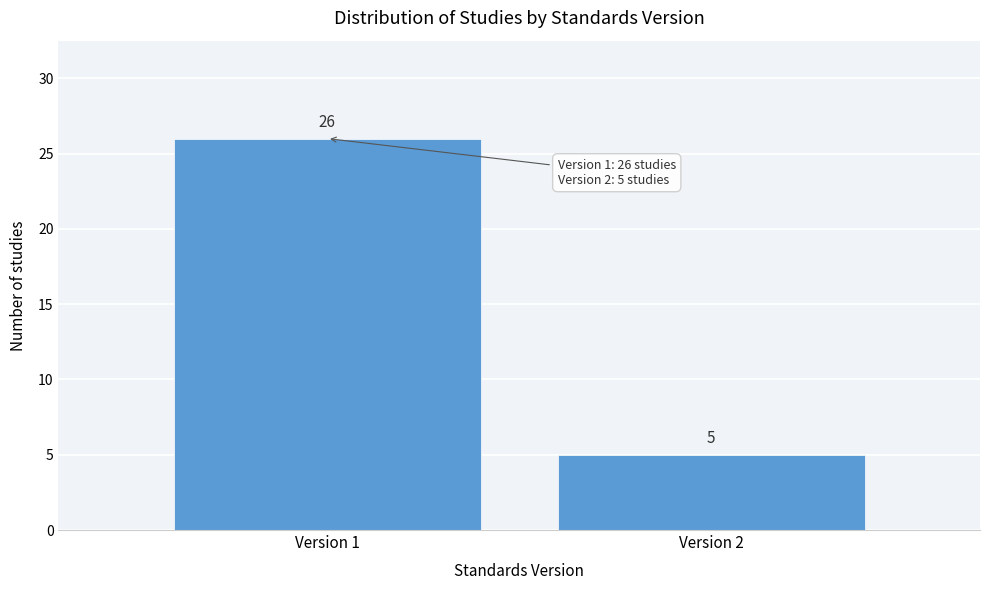

Reading right to left, extract all data points from this chart.

5	26